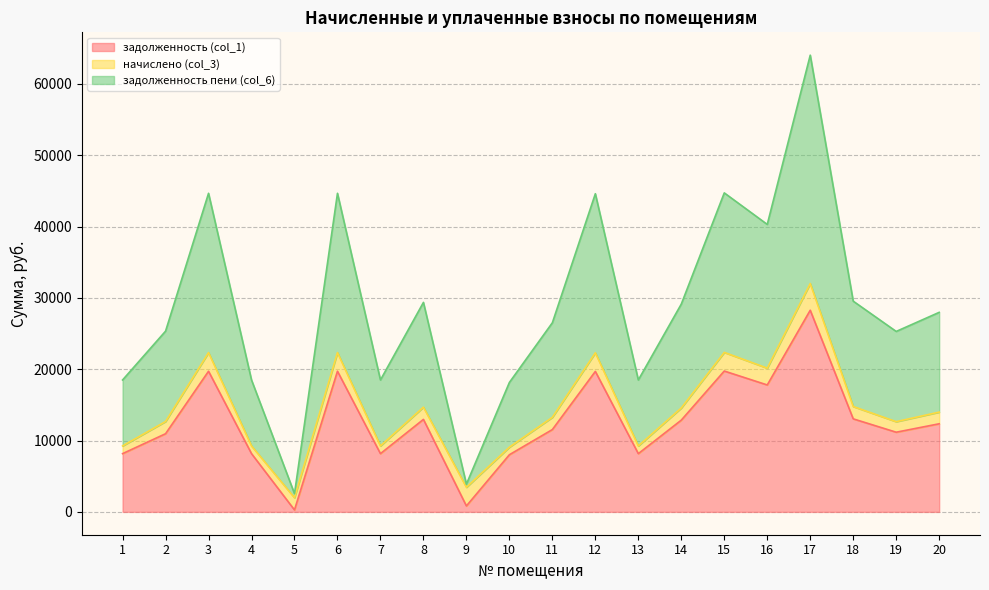

Where is the first local maximum for задолженность пени (col_6)?

3